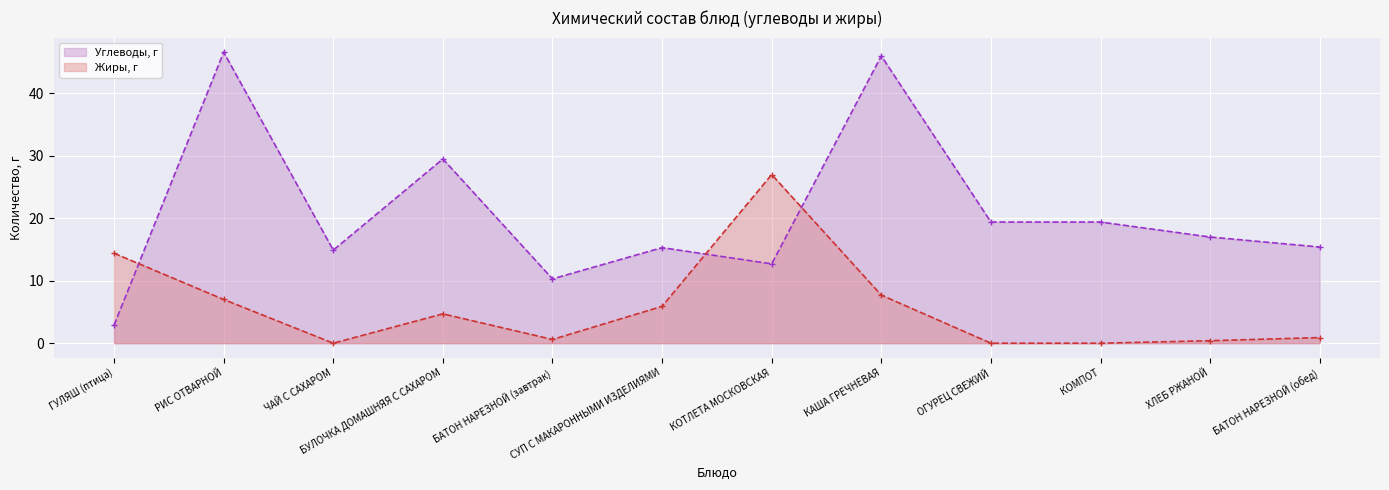

At how many categories does at least one series exceed 28?

3